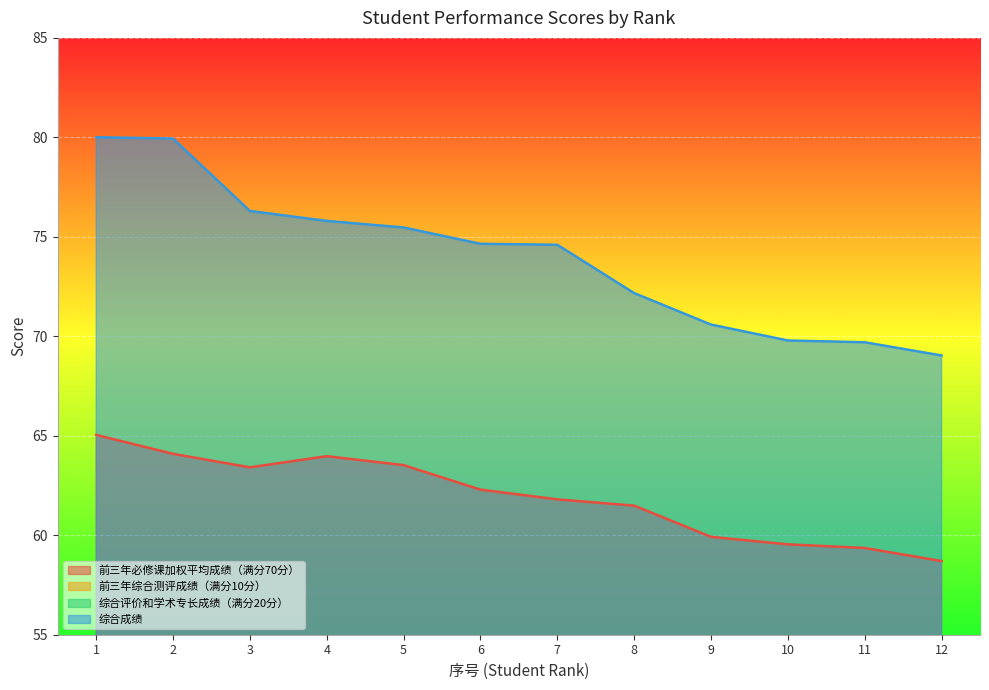

Is it true that 综合成绩 equals 80.0 at 1?

True